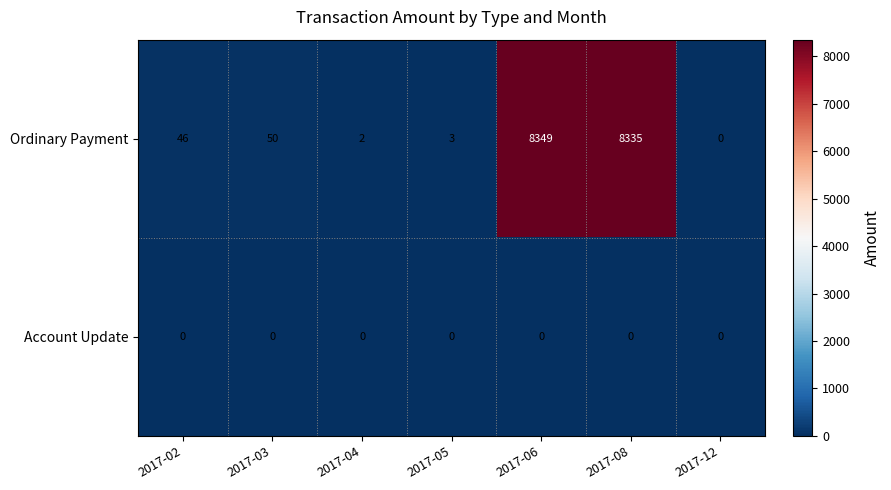

Rank the series by their average value, from lowest to highest.

Account Update, Ordinary Payment